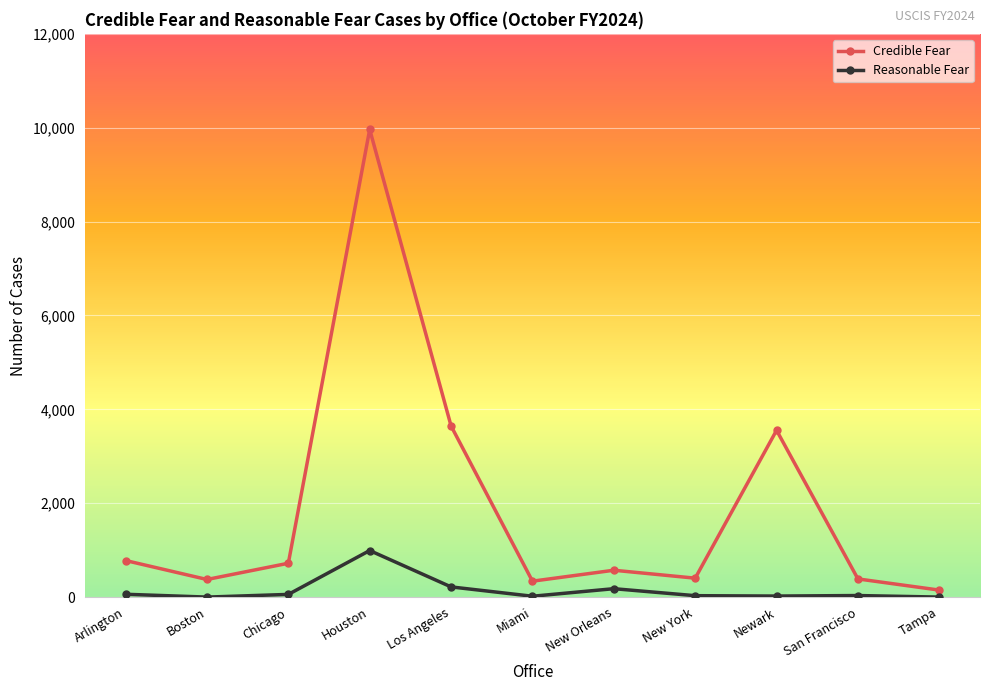

True or false: Reasonable Fear has a value of 18 at Miami.

True